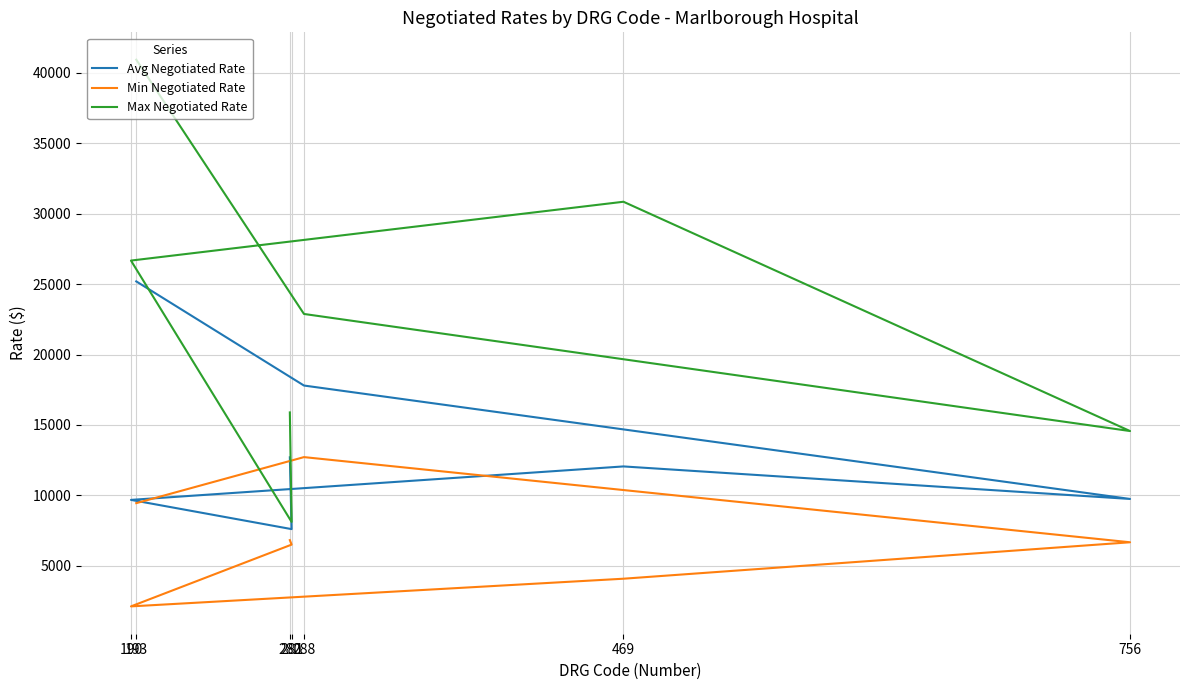

Is it true that Min Negotiated Rate equals 1317.7 at 190?

False